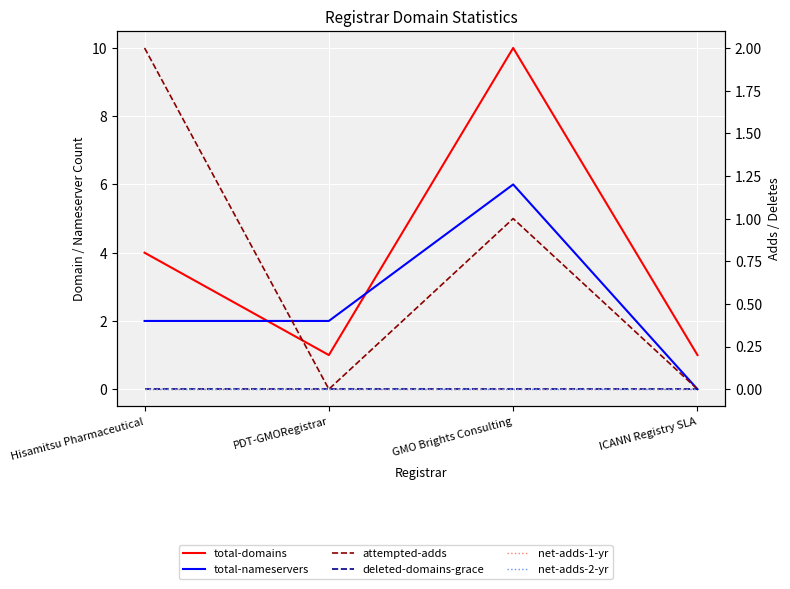

Is the value of total-nameservers at PDT-GMORegistrar greater than the value of net-adds-1-yr at ICANN Registry SLA?

Yes